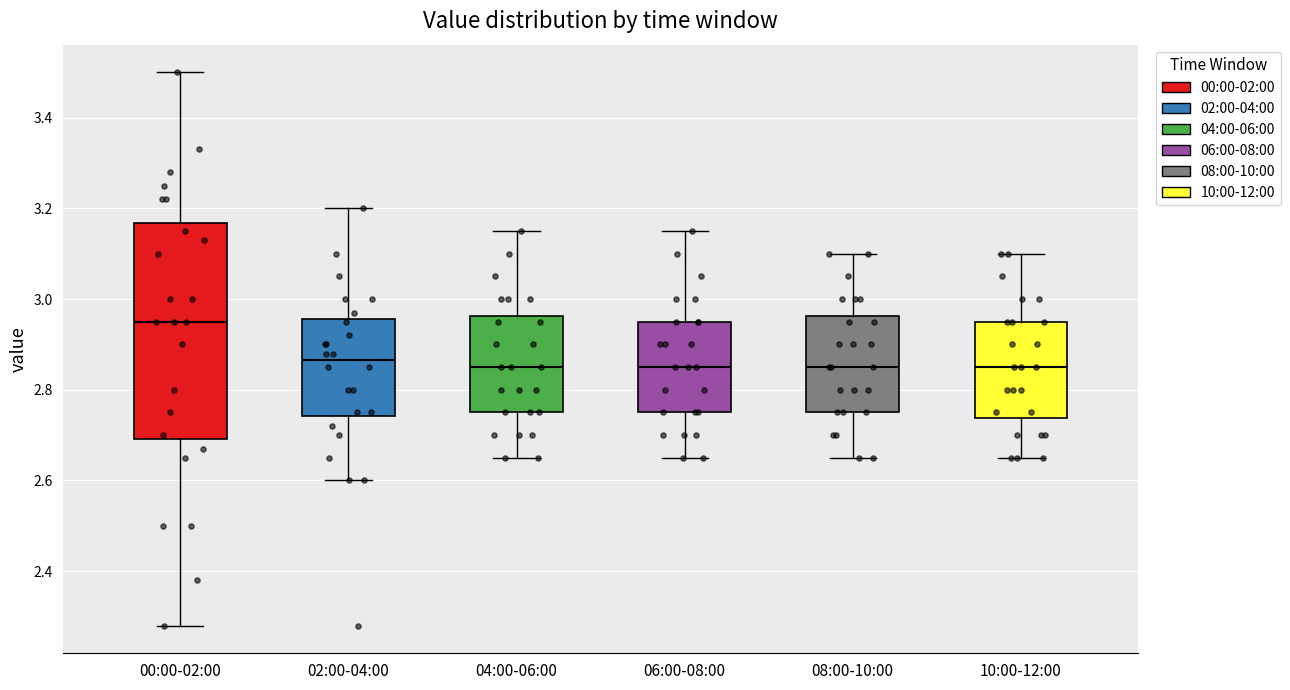

Reading left to right, transcribe this box plot: for each box, give where its median line is, the range the box spans, and where its two whiskers end, as read against the y-axis. The values are not printed on the chart, so give them approximately, as read against the axis.

00:00-02:00: median 2.96, box 2.70 to 3.16, whiskers 2.28 to 3.50
02:00-04:00: median 2.86, box 2.74 to 2.96, whiskers 2.60 to 3.20
04:00-06:00: median 2.86, box 2.76 to 2.96, whiskers 2.66 to 3.16
06:00-08:00: median 2.86, box 2.76 to 2.96, whiskers 2.66 to 3.16
08:00-10:00: median 2.86, box 2.76 to 2.96, whiskers 2.66 to 3.10
10:00-12:00: median 2.86, box 2.74 to 2.96, whiskers 2.66 to 3.10